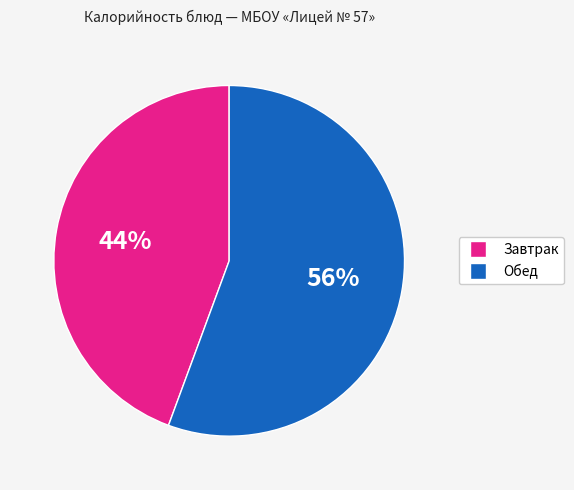

To the nearest percent, what is the average slice percentage?

50%